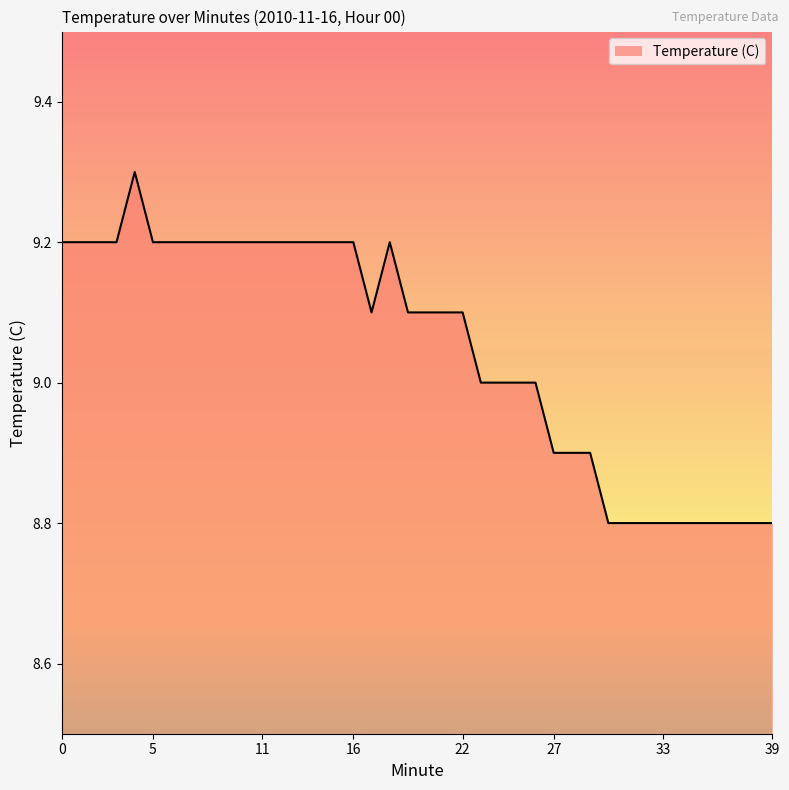

Does the chart have visible grid lines?

No